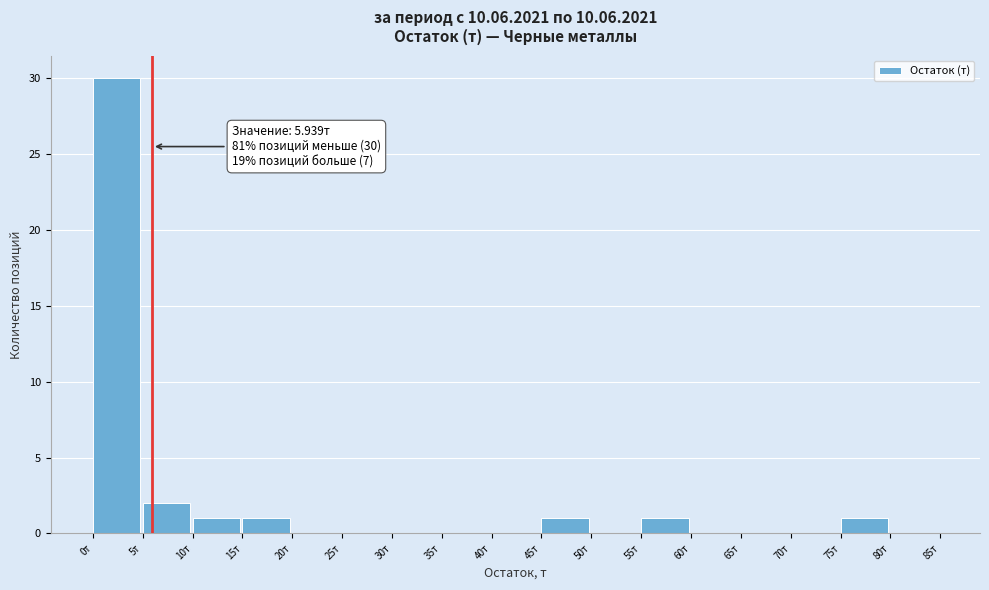

Over which range of the x-axis is the bar tallest?

0 to 5